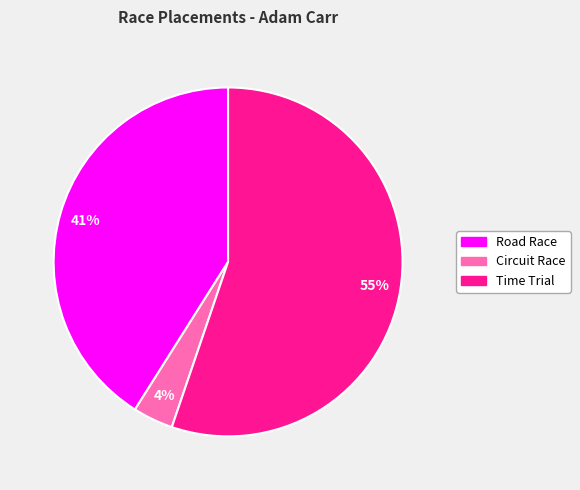

To the nearest percent, what is the difference between the largest and smallest slice percentages?

51%